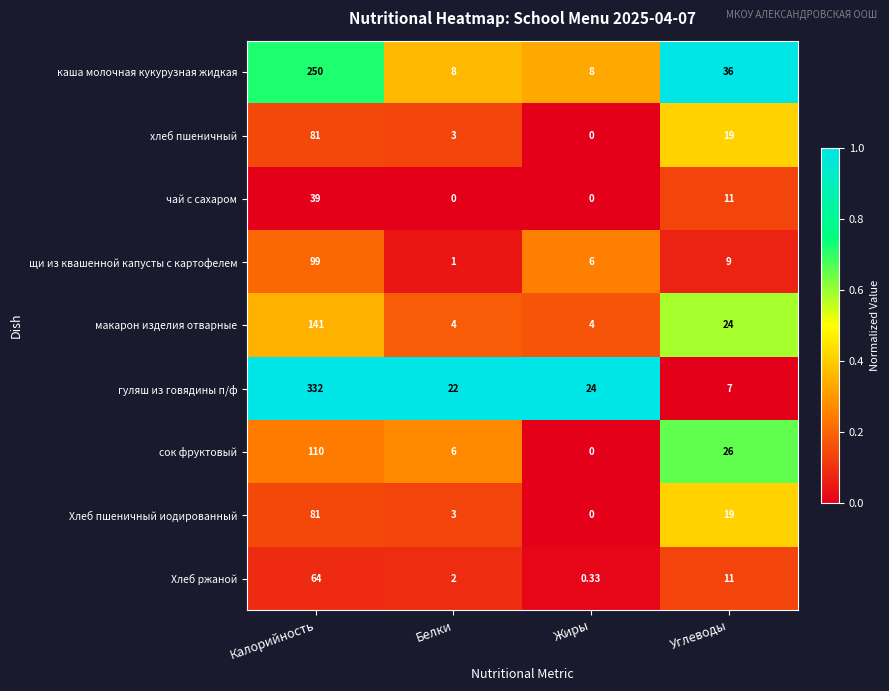

At which label does Хлеб ржаной first exceed 11?

Калорийность